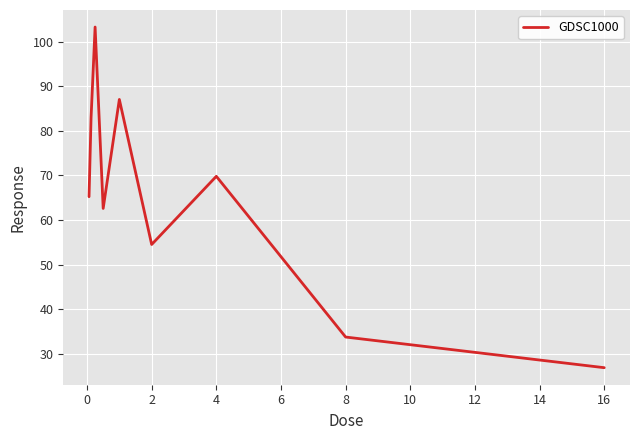

What is the smallest value displayed?

26.8